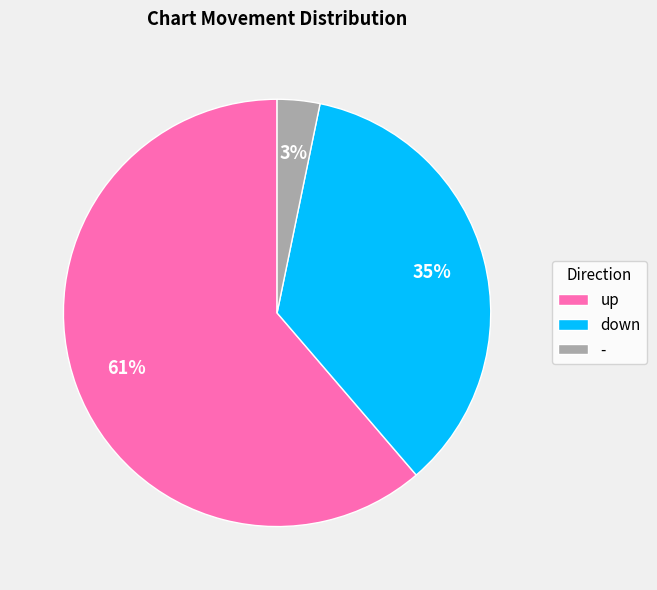

Count the number of slices in the pie.

3